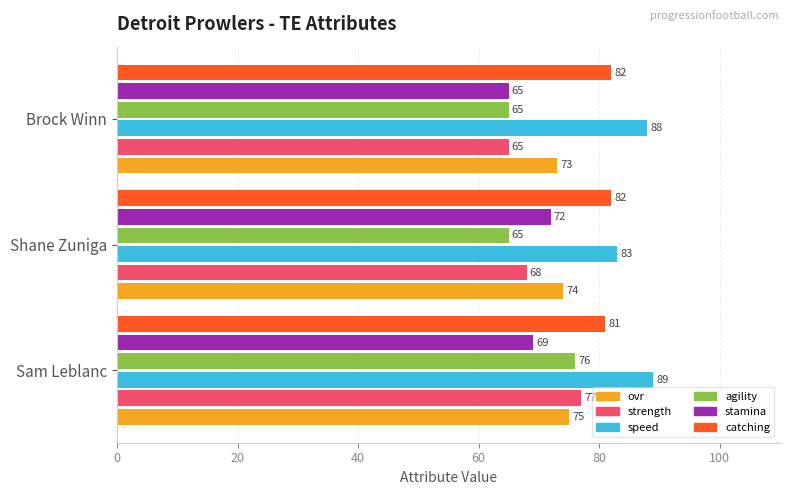

The agility series shows 65 at Shane Zuniga. True or false?

True